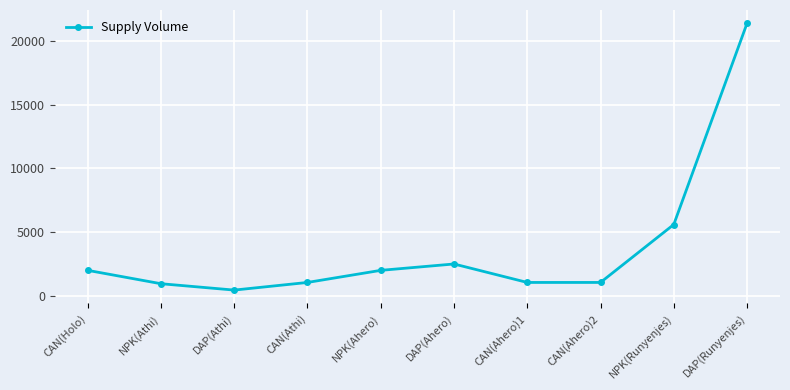

Is this an area chart (filled region under the line)?

No